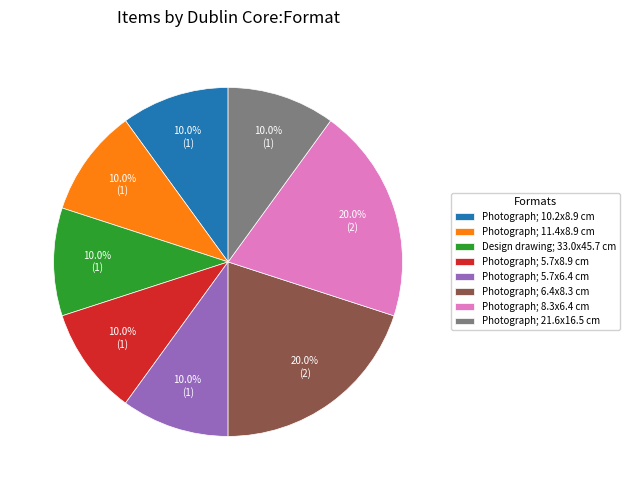

Approximately how many times larger is the value at Design drawing; 33.0x45.7 cm compared to Photograph; 21.6x16.5 cm?

1.0